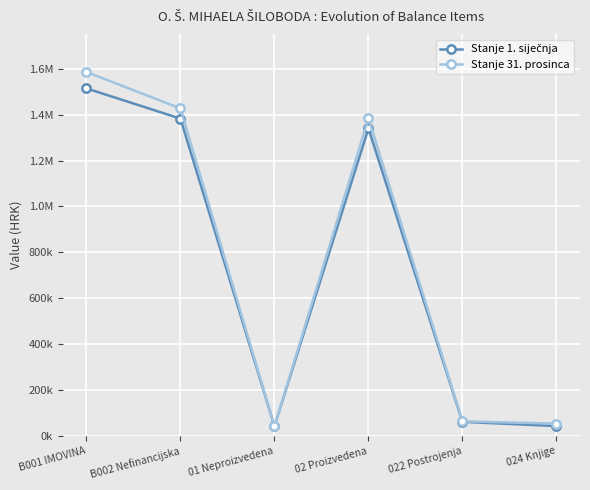

True or false: Stanje 1. siječnja has a value of 2127350.3 at B001 IMOVINA.

False